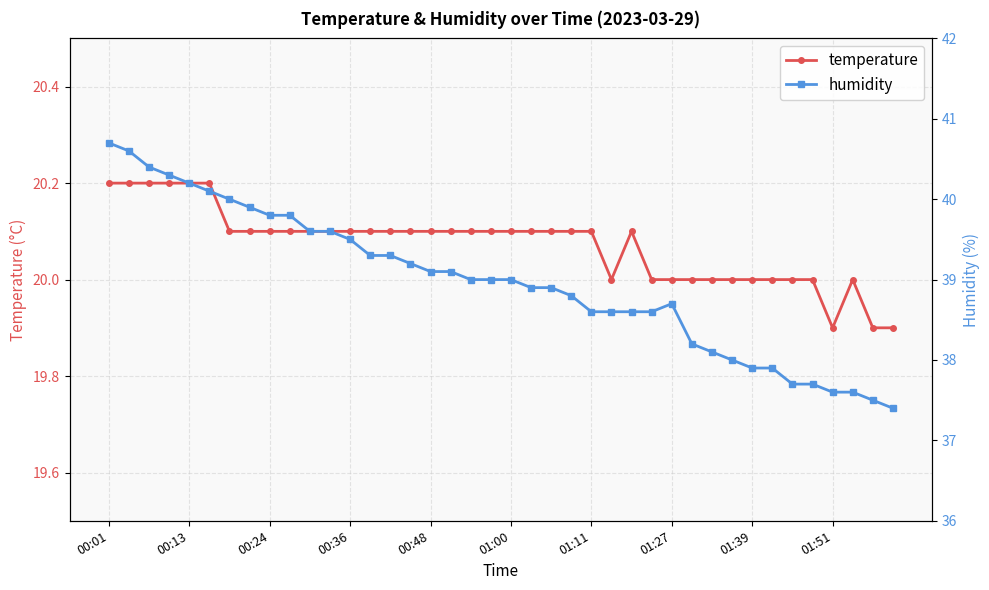

The temperature series shows 7.0 at 00:01. True or false?

False